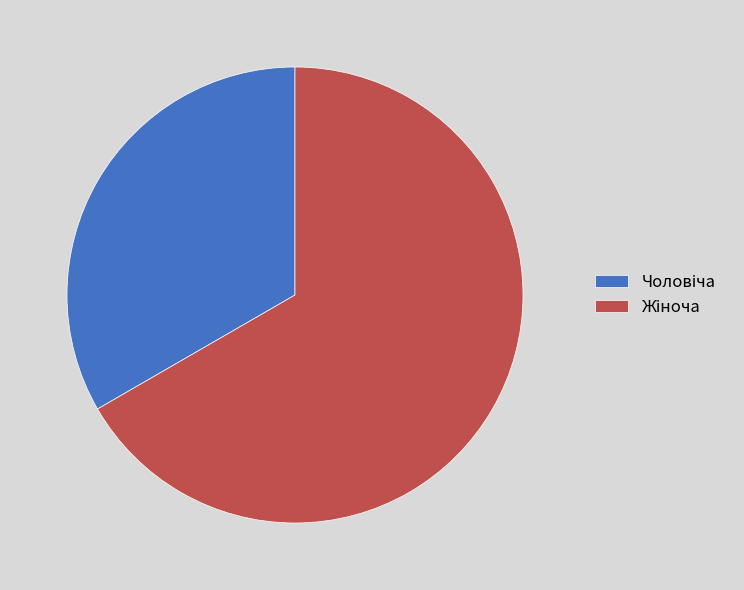

Is there a majority slice in this chart?

Yes